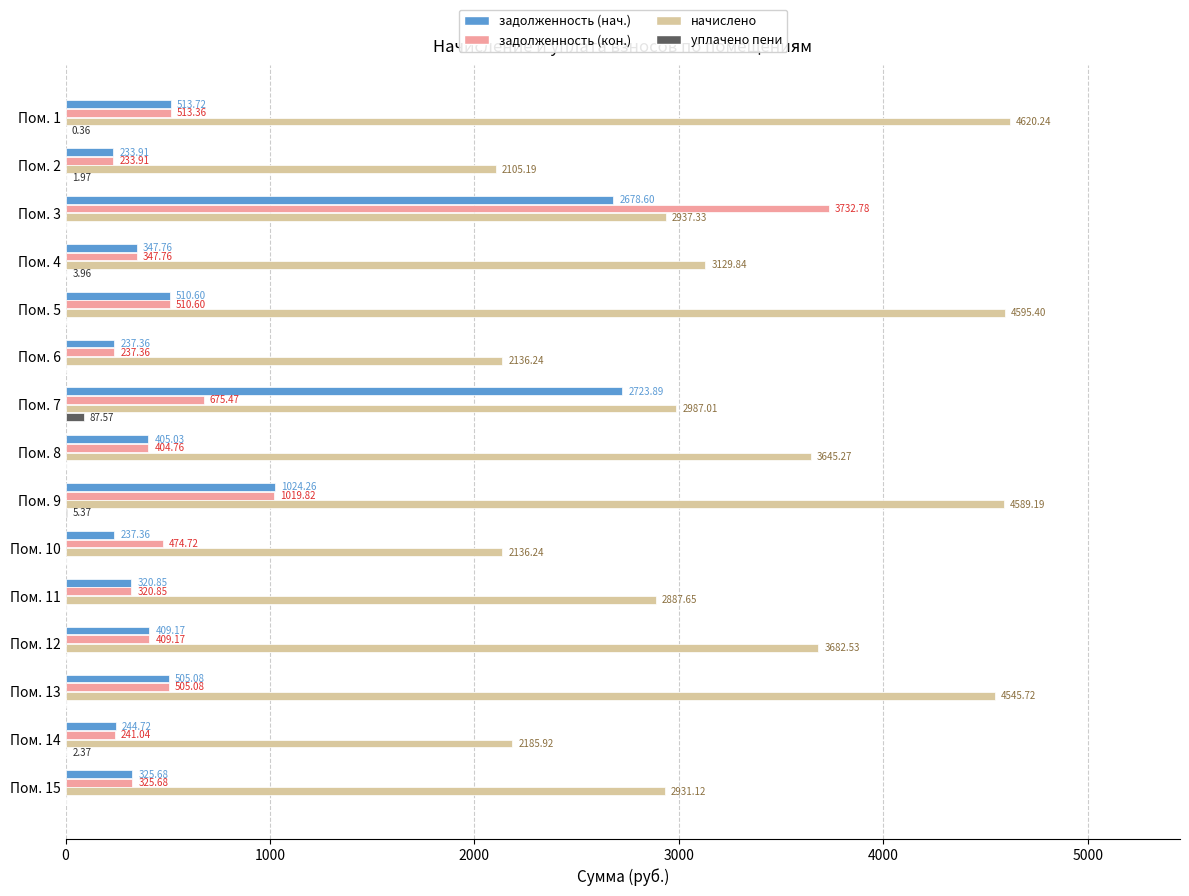

What is the sum of the начислено values at Пом. 10 and Пом. 13?

6682.0